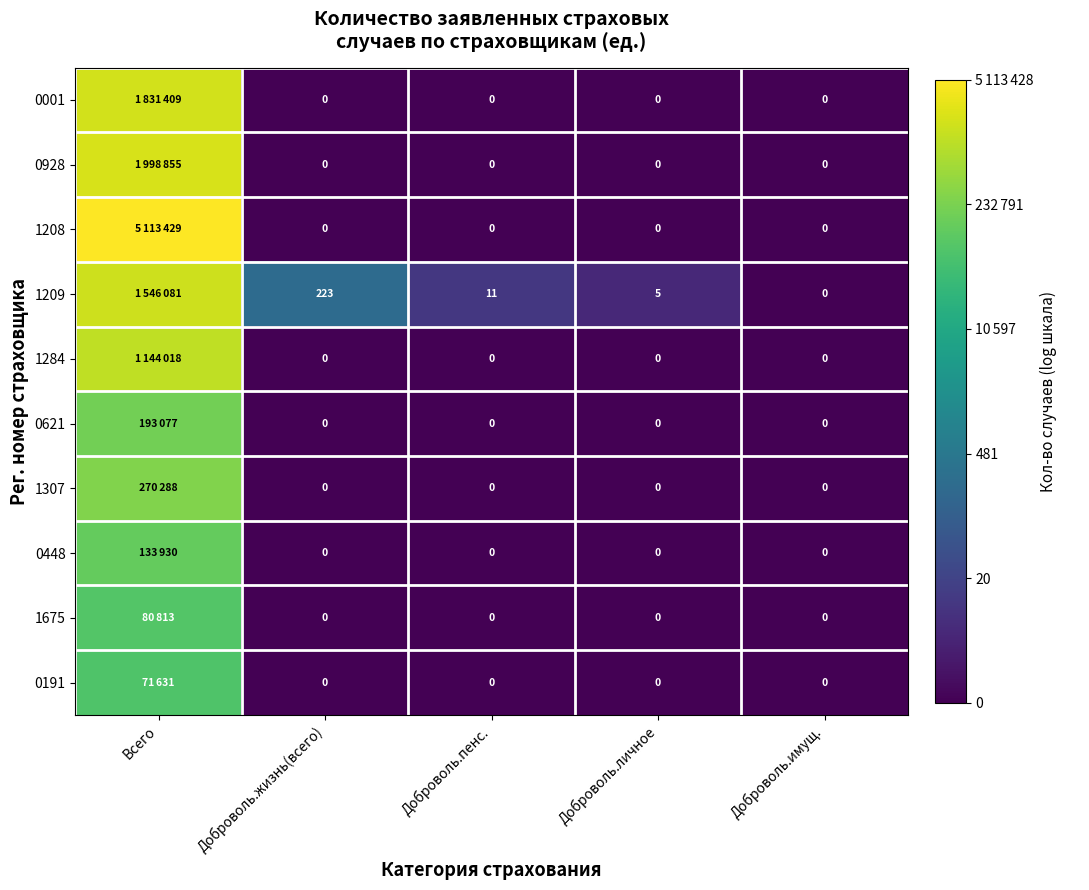

At how many categories does at least one series exceed 11?

1